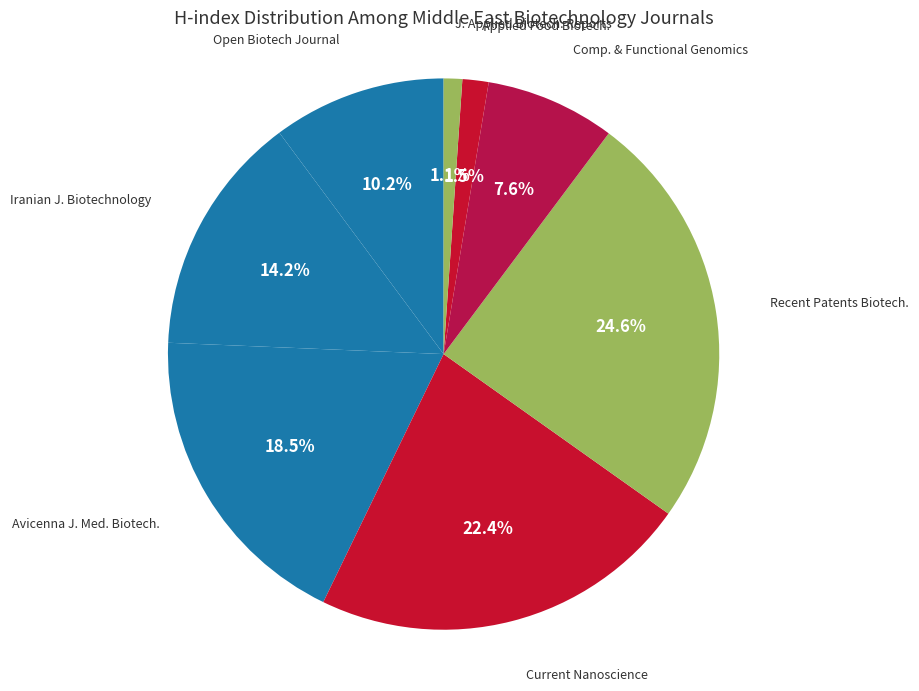

Rank the categories by value from lowest to highest.

Journal of Applied Biotechnology Reports, Applied Food Biotechnology, Comparative and Functional Genomics, Open Biotechnology Journal, Iranian Journal of Biotechnology, Avicenna Journal of Medical Biotechnology, Current Nanoscience, Recent Patents on Biotechnology